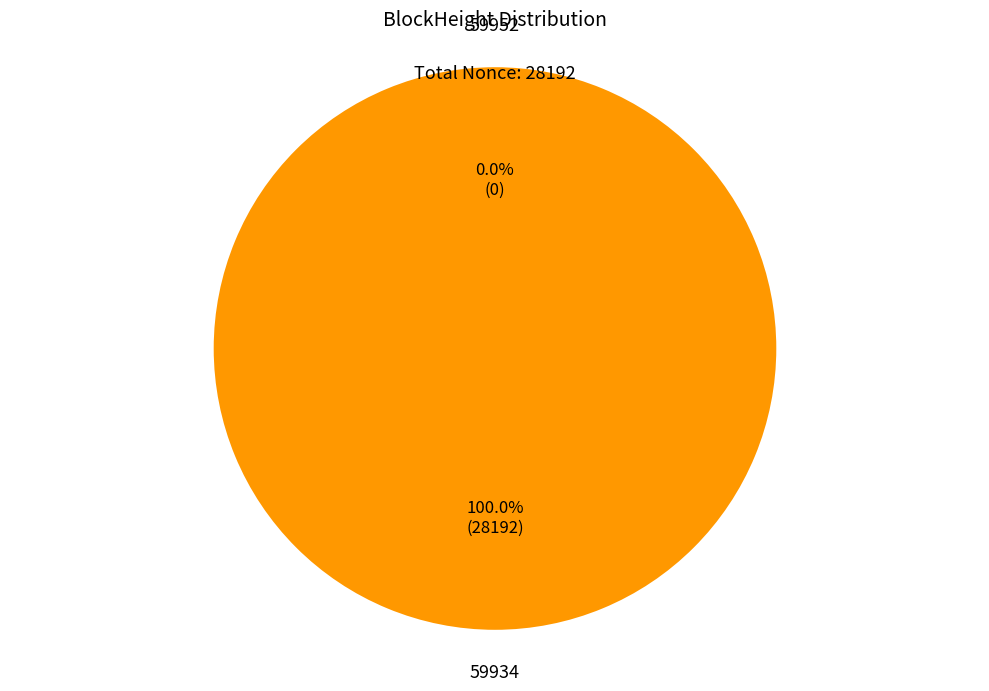

How many segments does this pie chart have?

2